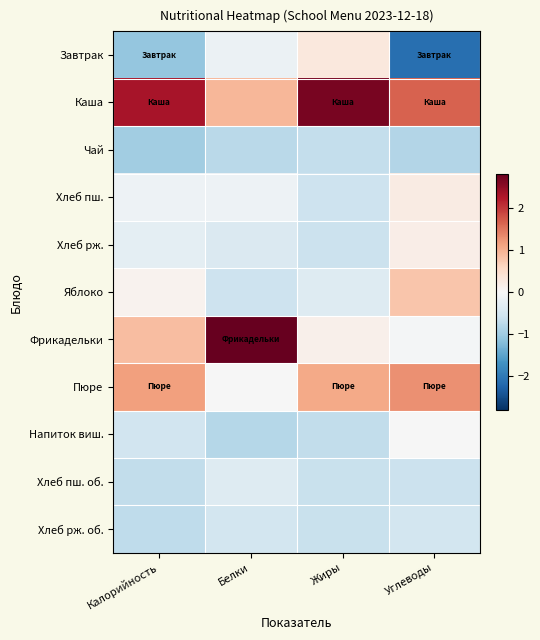

At which category is the sum across all series the highest?

Углеводы